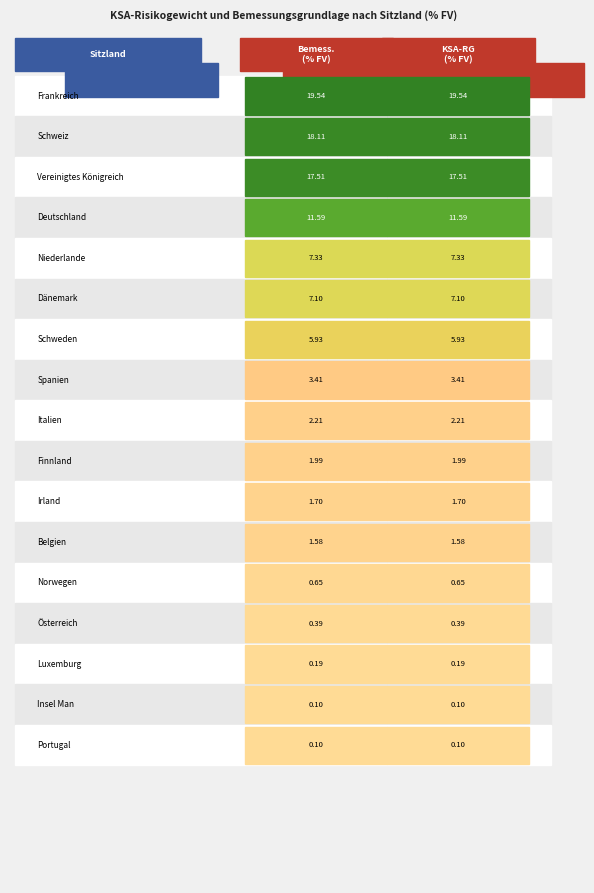

Is it true that BE equals 2.8 at 1?

False